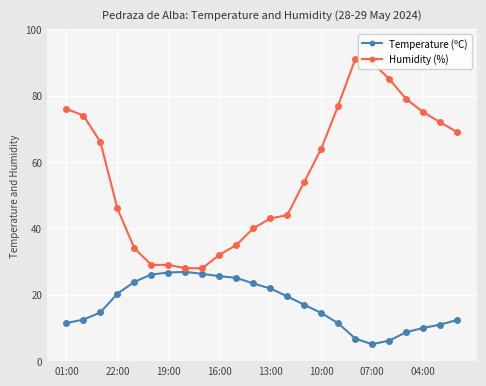

Count the number of categories in the chart.

24